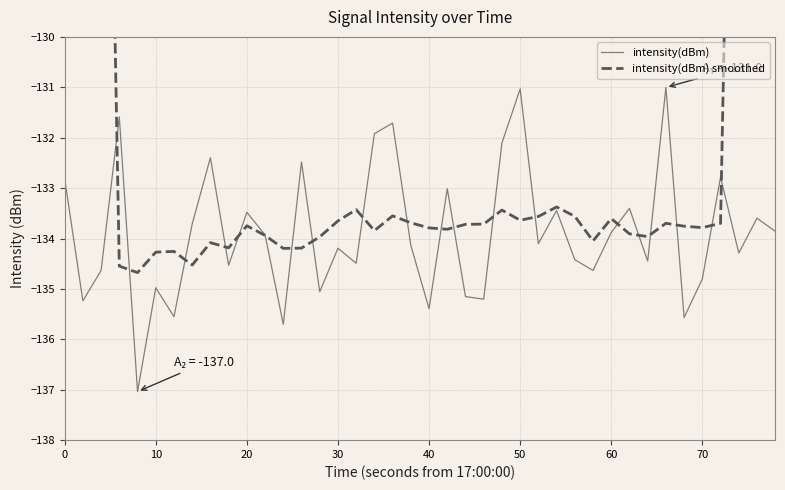

What is the maximum value for intensity(dBm)?

-131.0